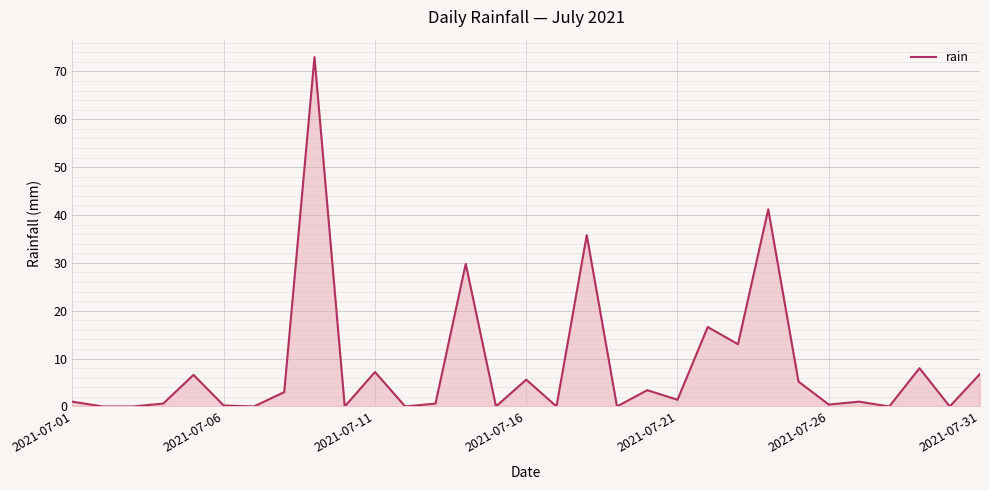

What is the greatest value displayed?

73.0